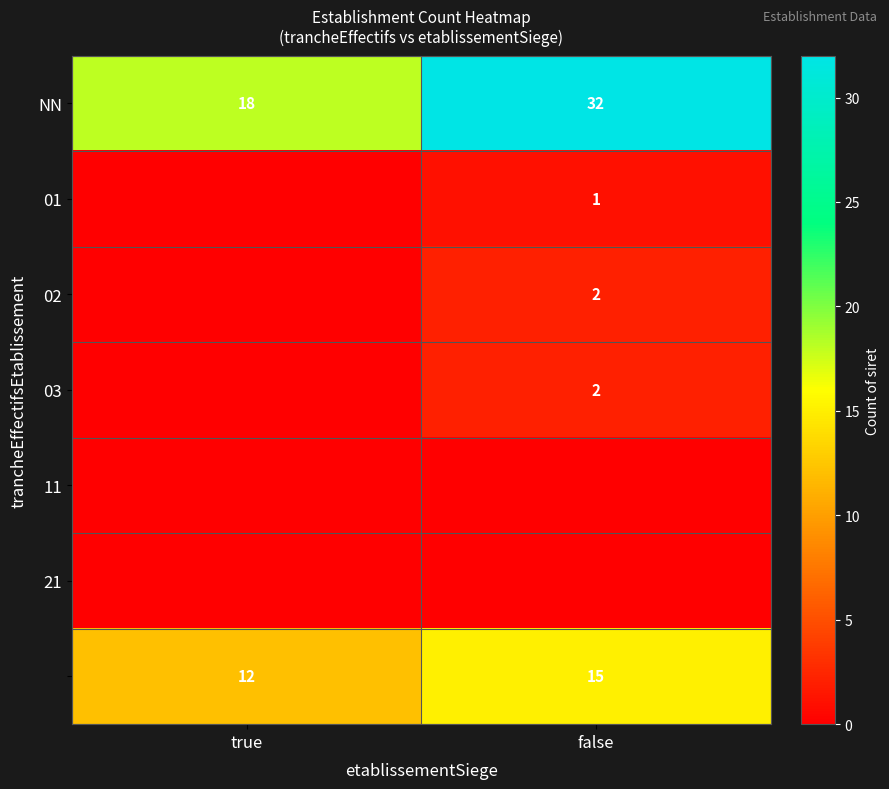

At how many categories does at least one series exceed 5?

2